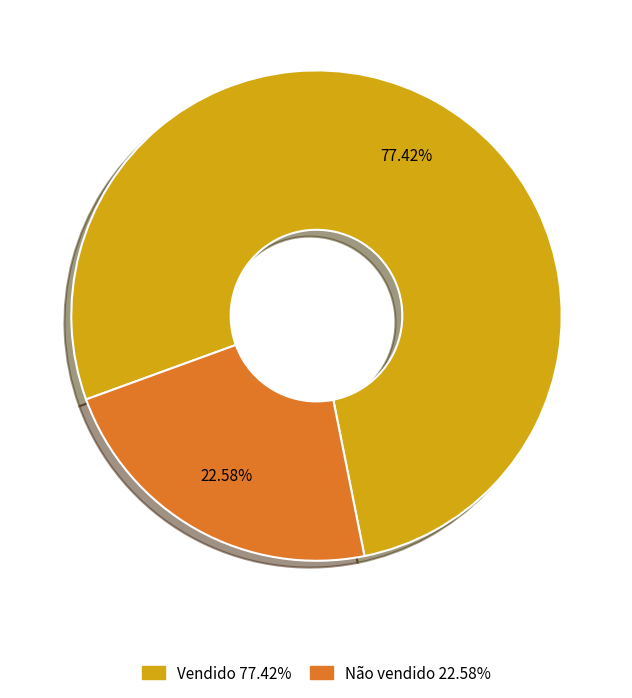

What is the largest slice in the pie chart?

Vendido